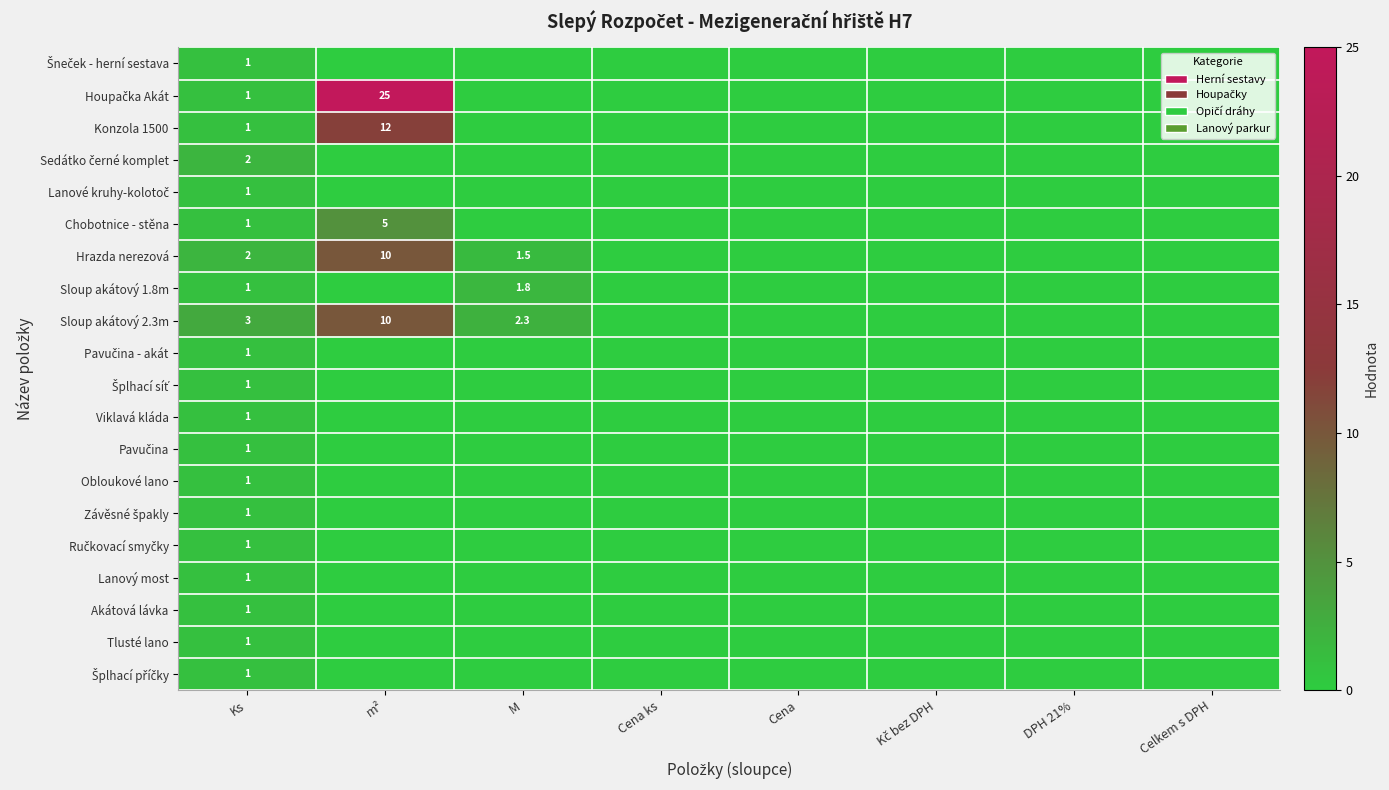

The Lanový most series shows 1.0 at Ks. True or false?

True